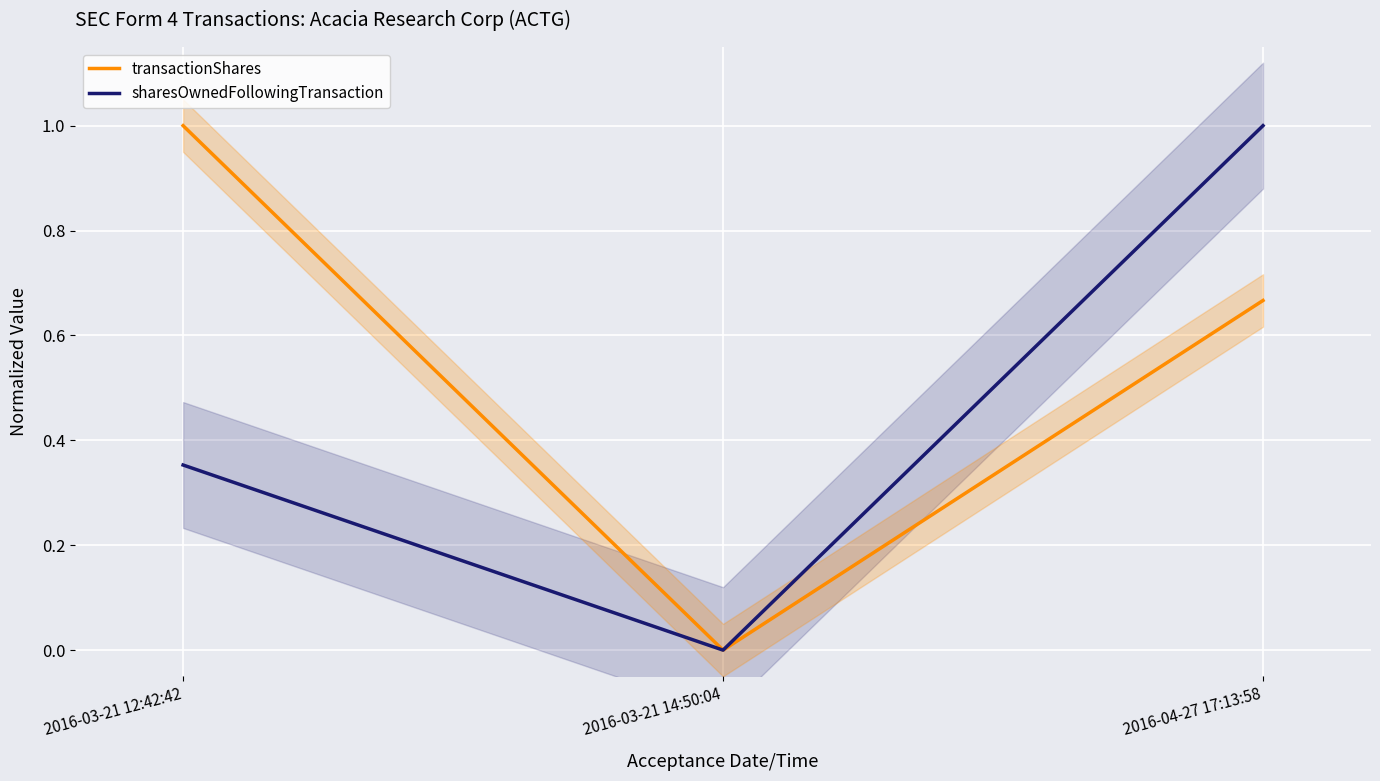

Between 2016-03-21 12:42:42 and 2016-04-27 17:13:58, which is larger?

2016-03-21 12:42:42